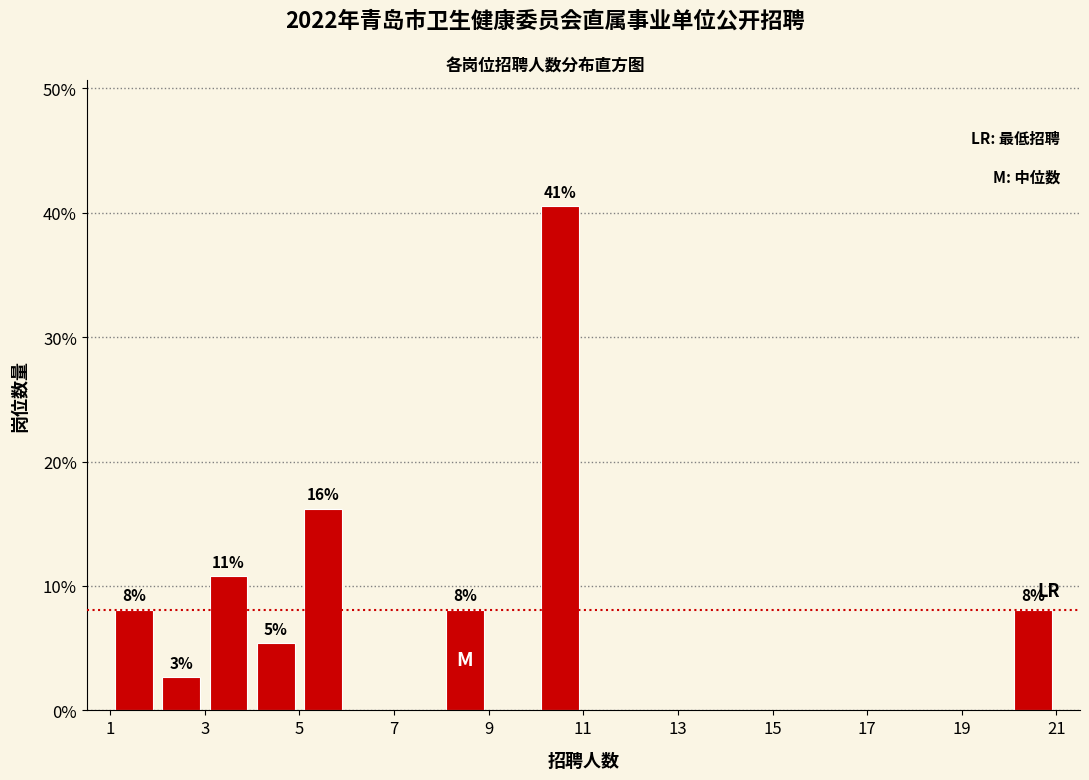

Which range on the x-axis has the tallest bar?

10 to 11